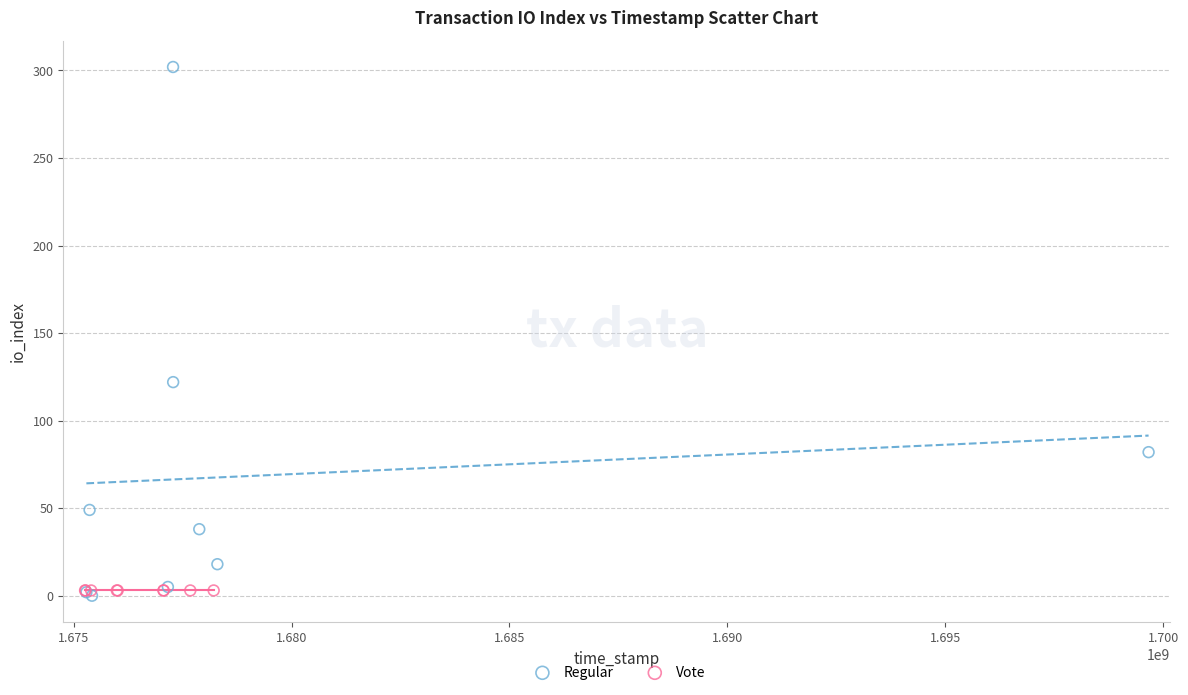

Which series reaches the maximum Y coordinate?

Regular